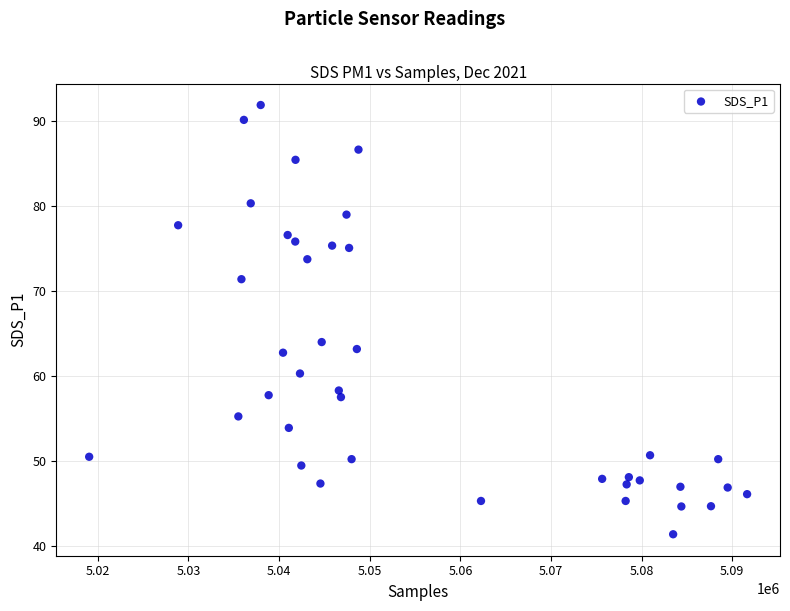

What is the range of X values (max minus min)?

72586.0